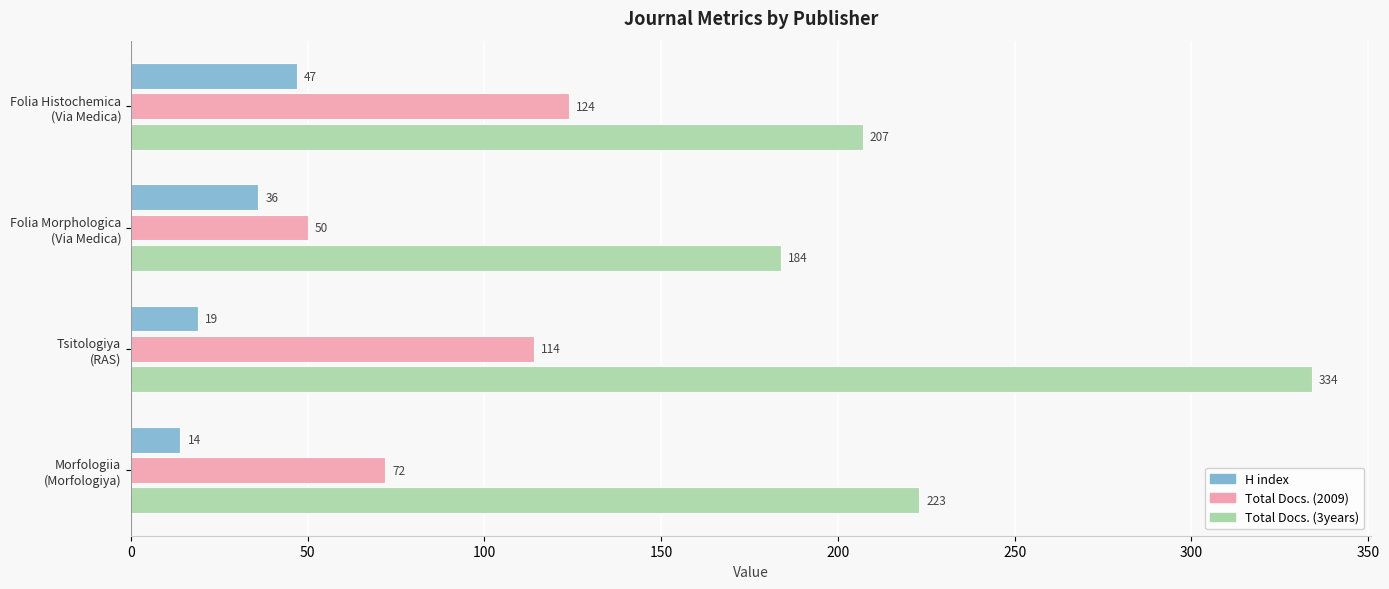

How many data points does each series have?

4